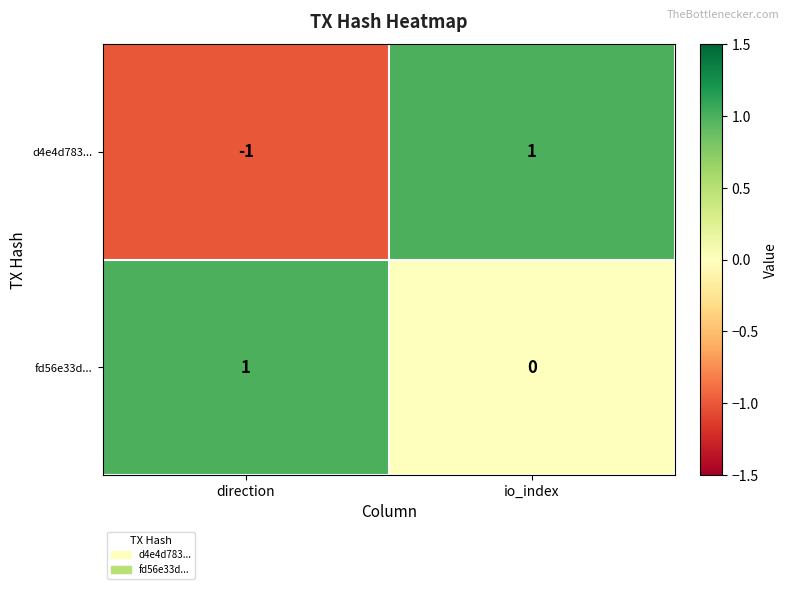

List the series in order of their overall mean, lowest first.

d4e4d783..., fd56e33d...